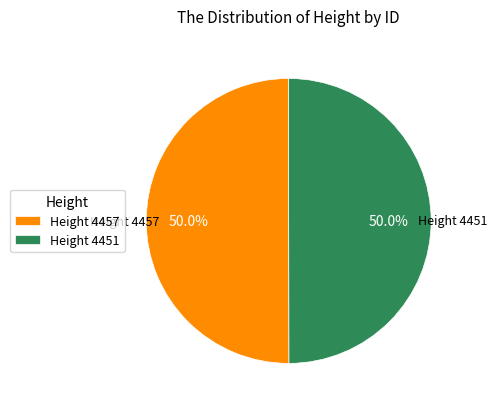

How much of the chart is everything except Height 4457?

50.0%